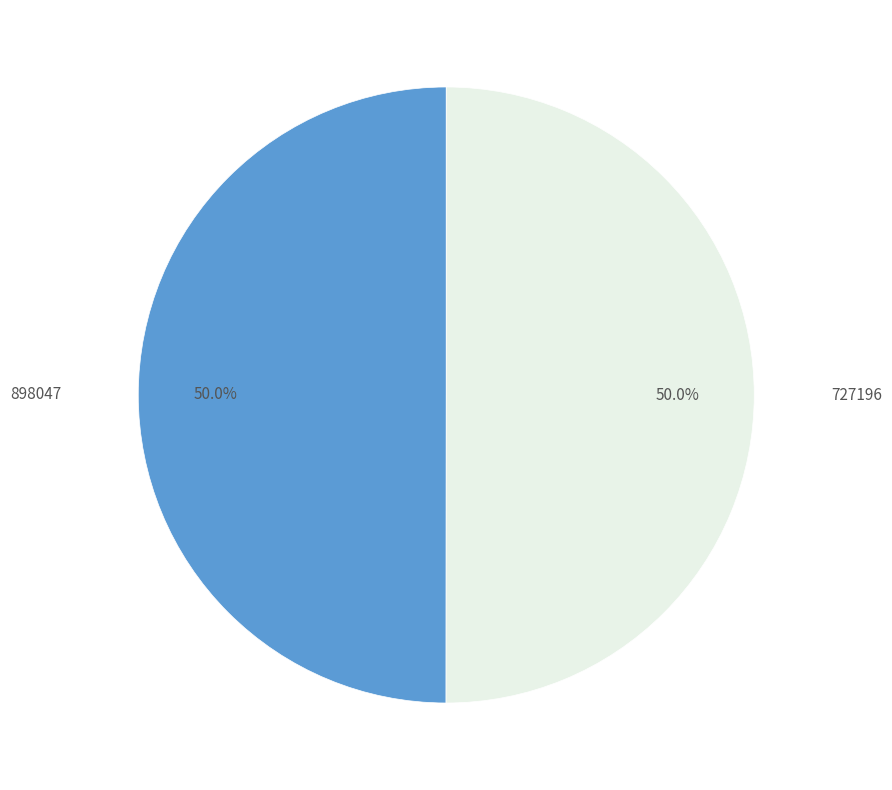

What percentage is the 727196 slice, to the nearest percent?

50%